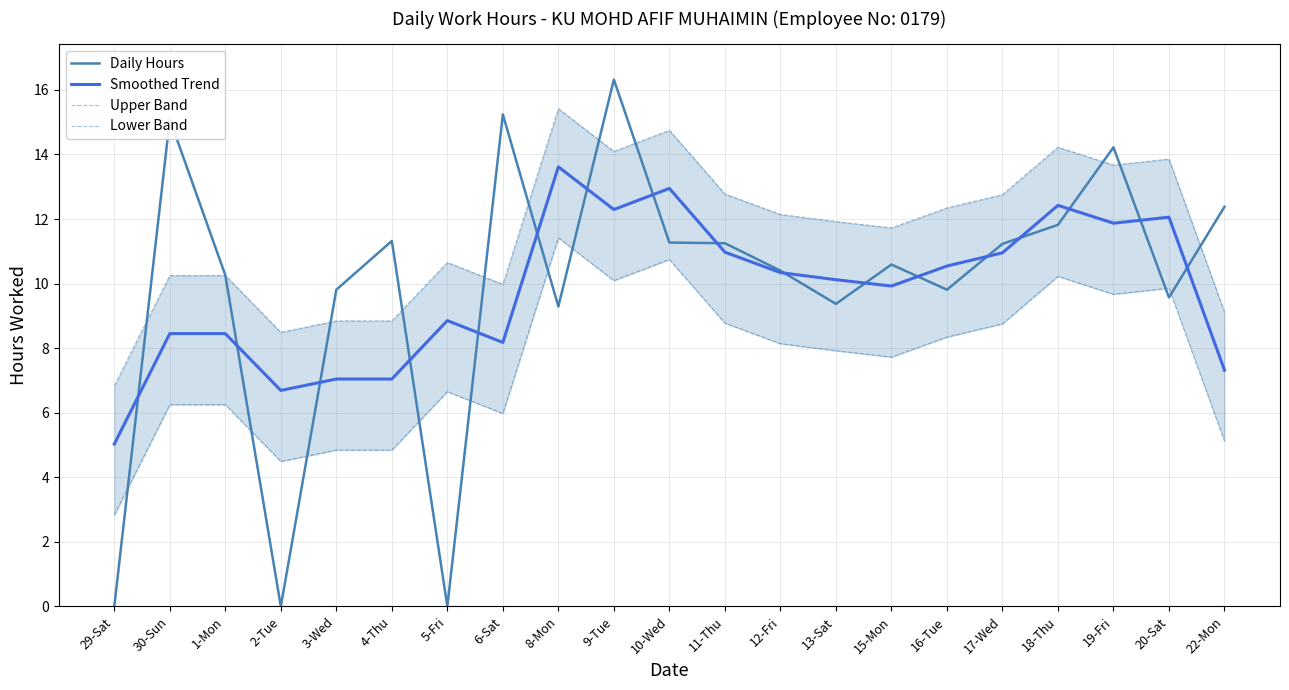

True or false: Smoothed Trend and Upper Band cross at least once.

False